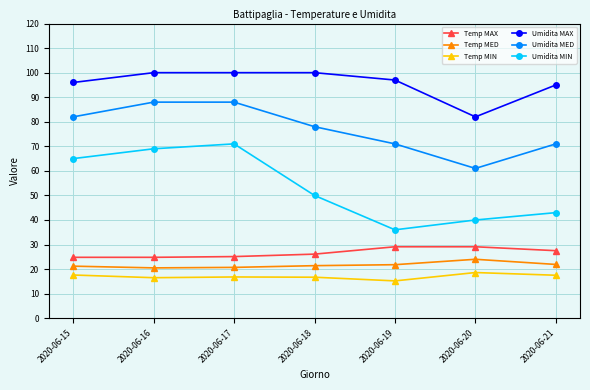

At which category does Umidita MED reach its first local valley?

2020-06-20